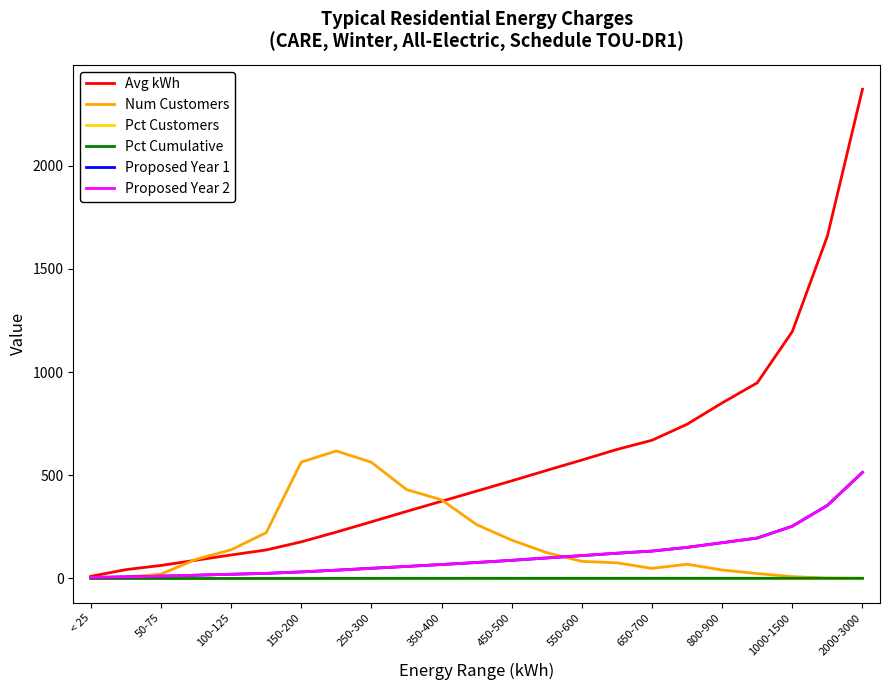

What is the difference between the second highest and second lowest values in the Num Customers series?

562.0